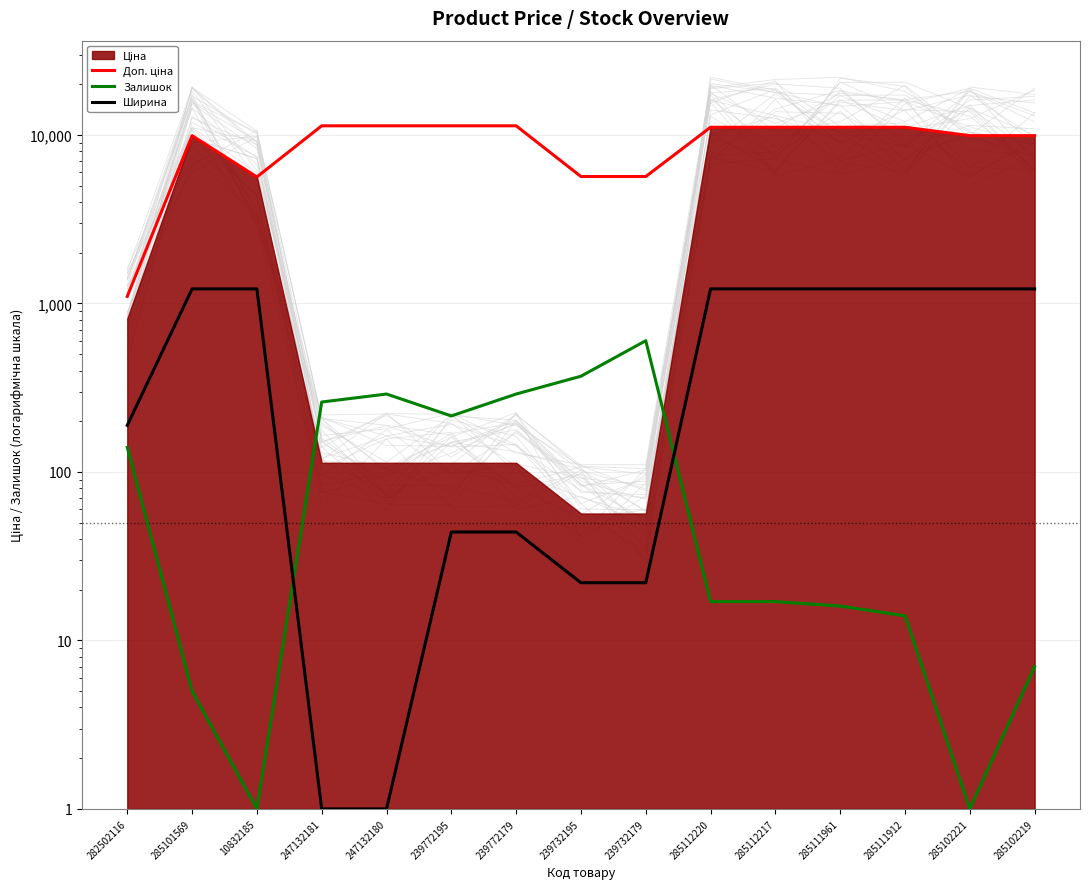

At how many categories does at least one series exceed 10676?

8